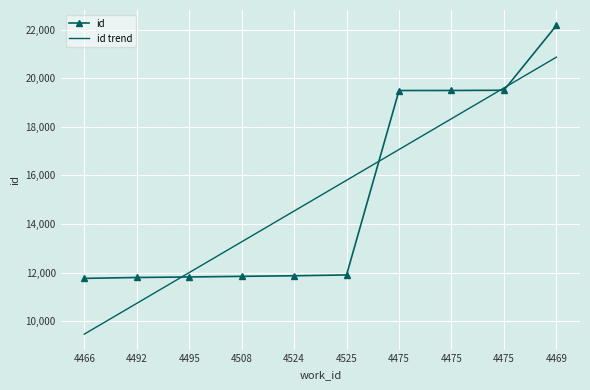

How many series are shown in this chart?

2